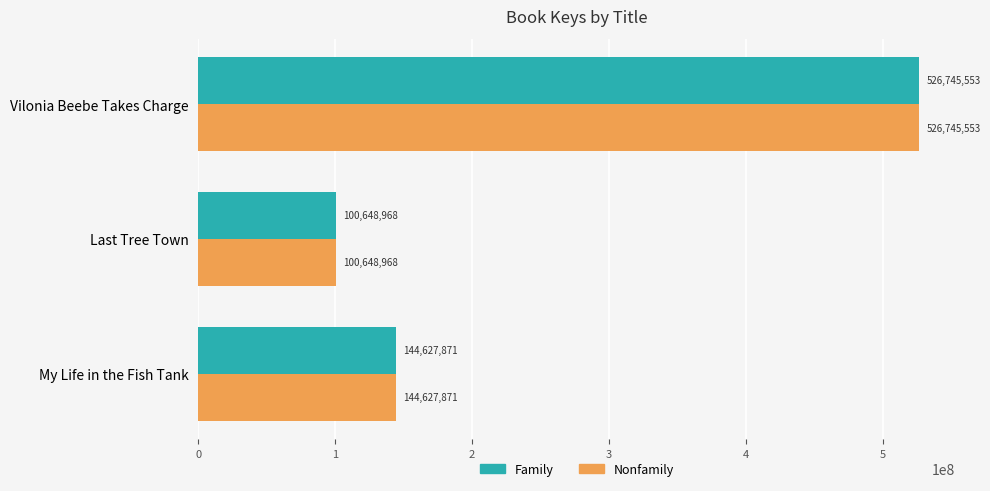

List the labels in order of Family value, smallest first.

Last Tree Town, My Life in the Fish Tank, Vilonia Beebe Takes Charge